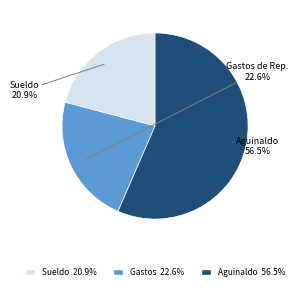

Count the number of slices in the pie.

3